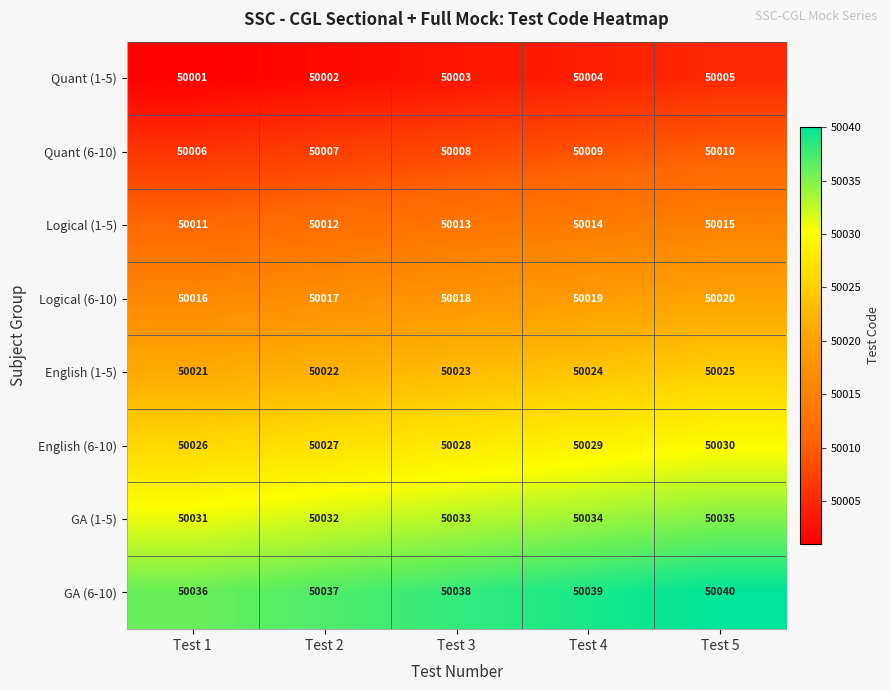

Is it true that Quant (1-5) equals 50004 at Test 4?

True